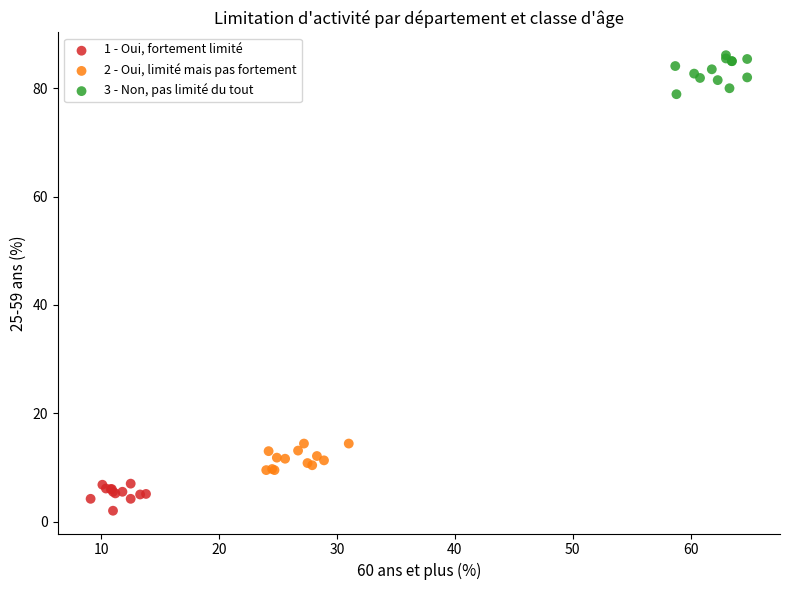

Which series reaches the minimum Y coordinate?

1 - Oui, fortement limité